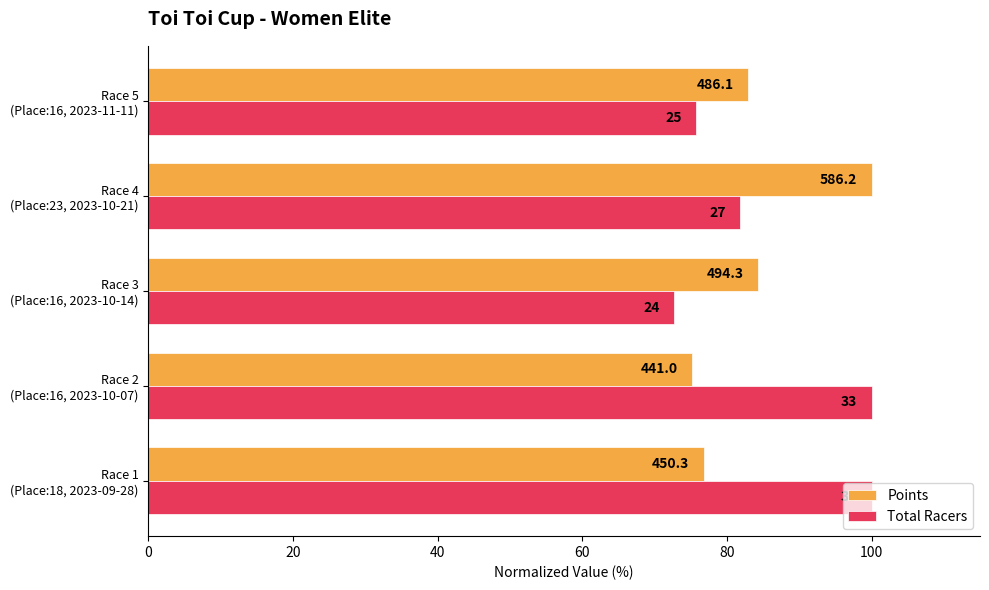

What is the value of the Points bar at the 2nd from the left?

75.2